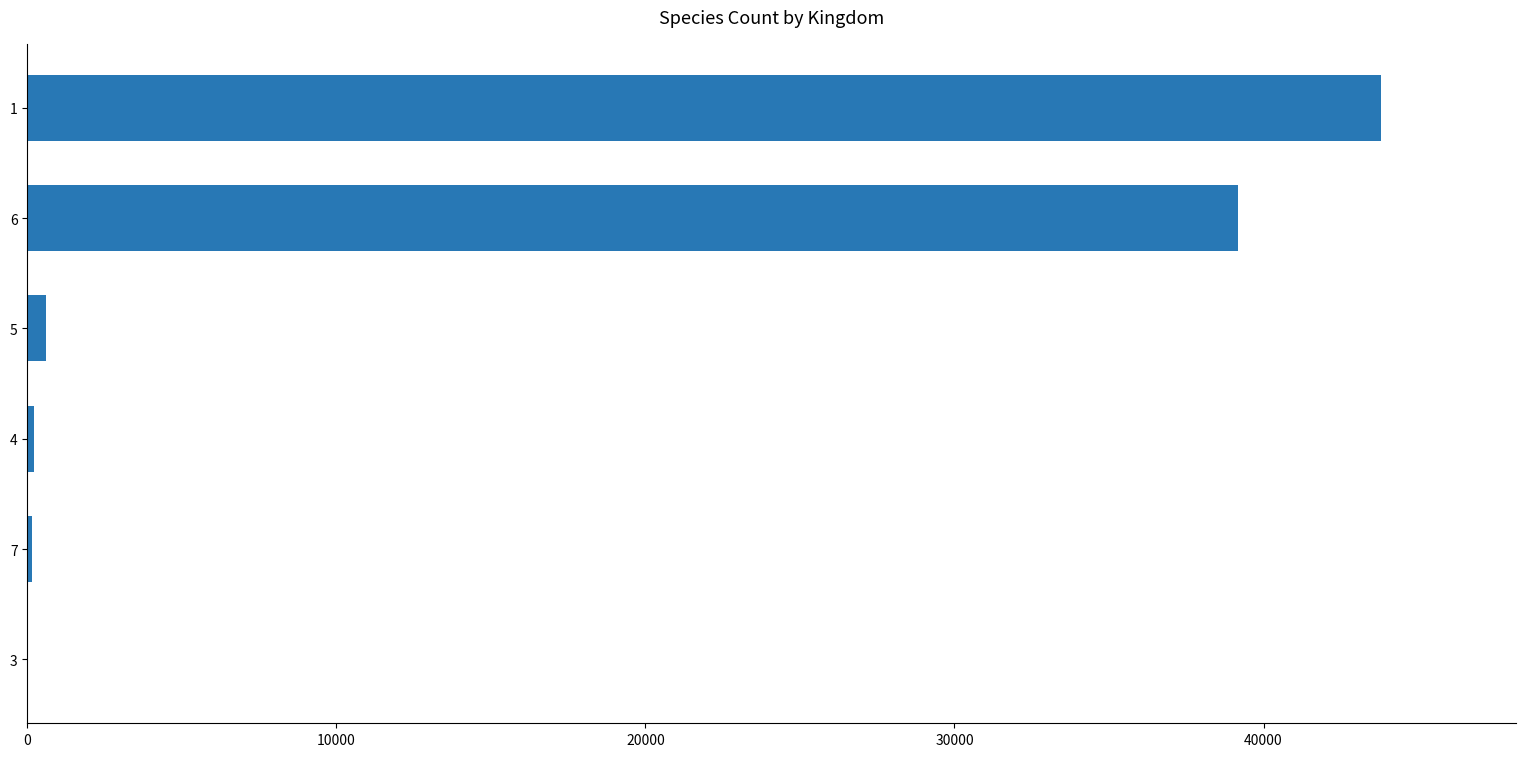

The value at 6 is 39184. True or false?

True